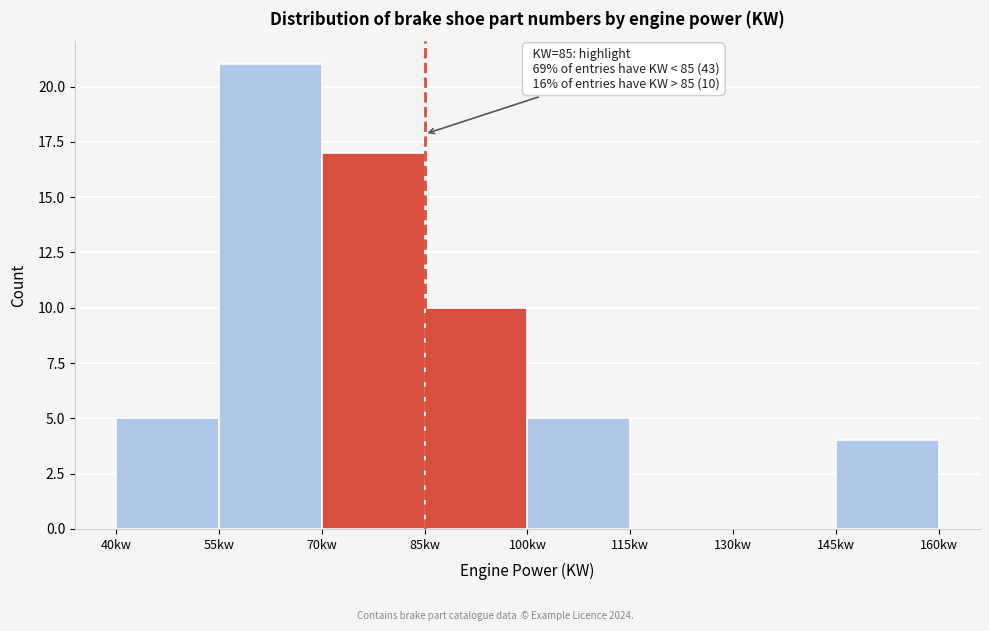

Over which range of the x-axis is the bar tallest?

55 to 70